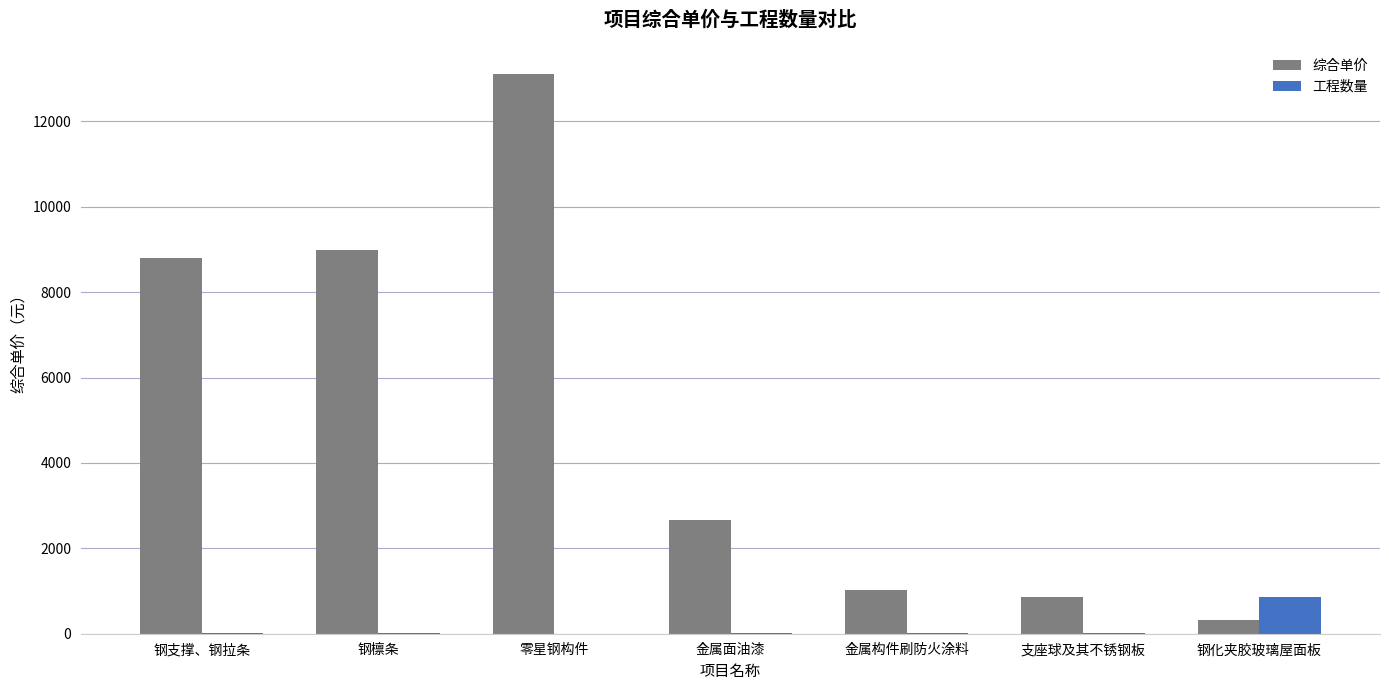

How many values in the 工程数量 series exceed 8?

4